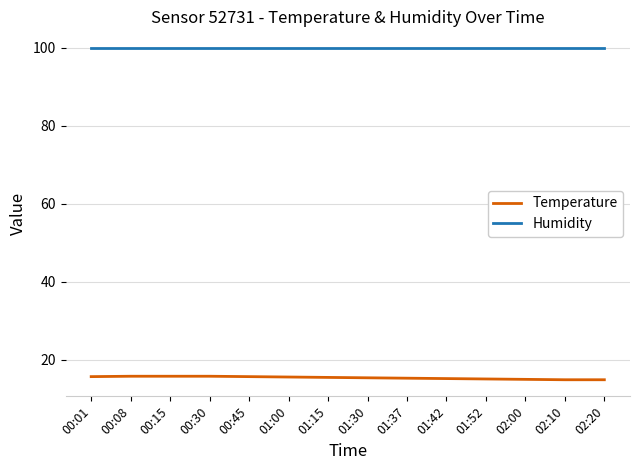

What is the lowest value of the Humidity series?

99.9